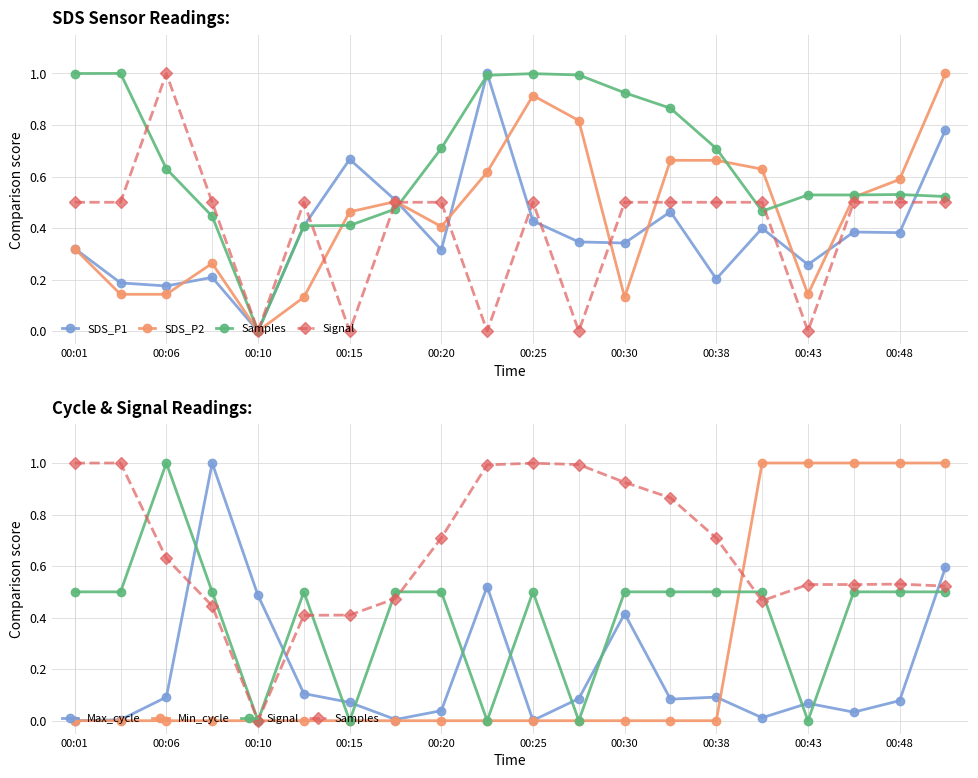

True or false: Min_cycle has more than 1 interior local peaks.

False